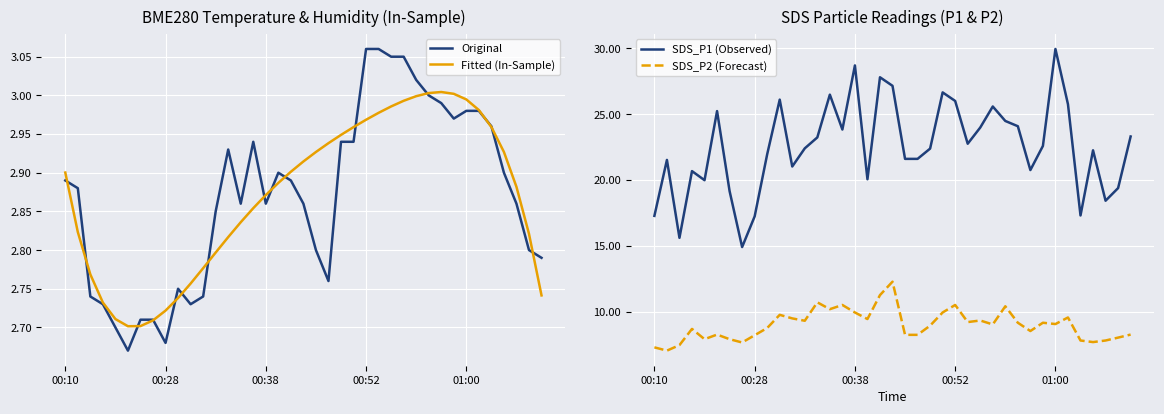

What is the lowest value of the SDS_P1 (Observed) series?

14.9